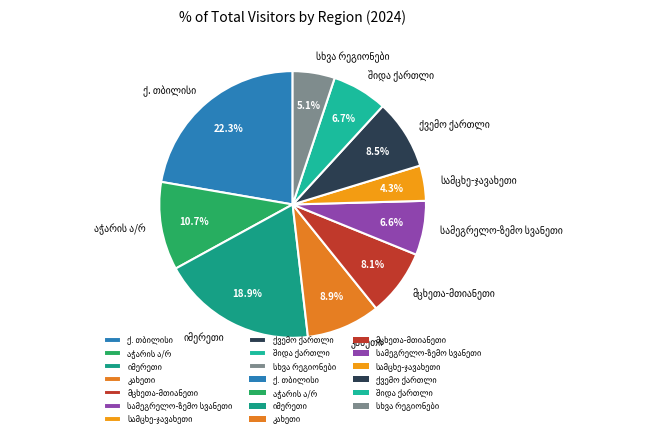

Is there any slice that represents more than half of the pie?

No